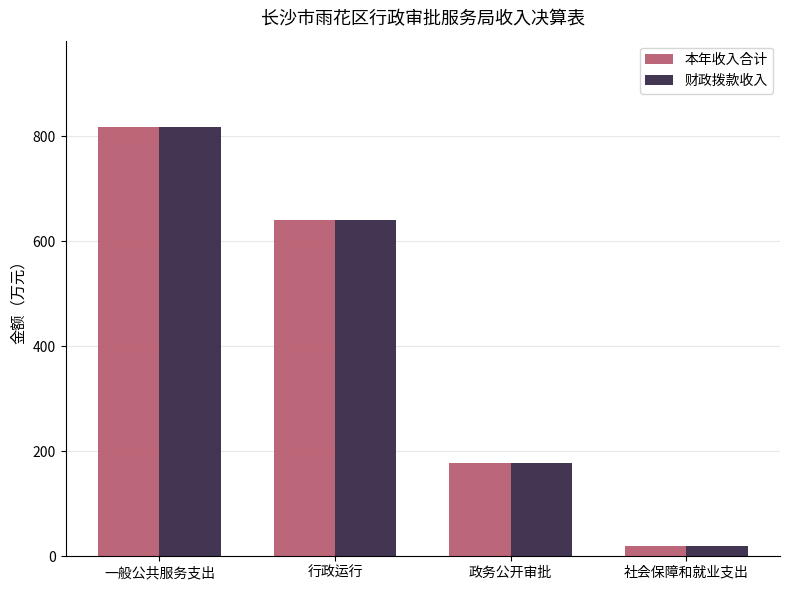

What is the sum of all 本年收入合计 values?

1655.8